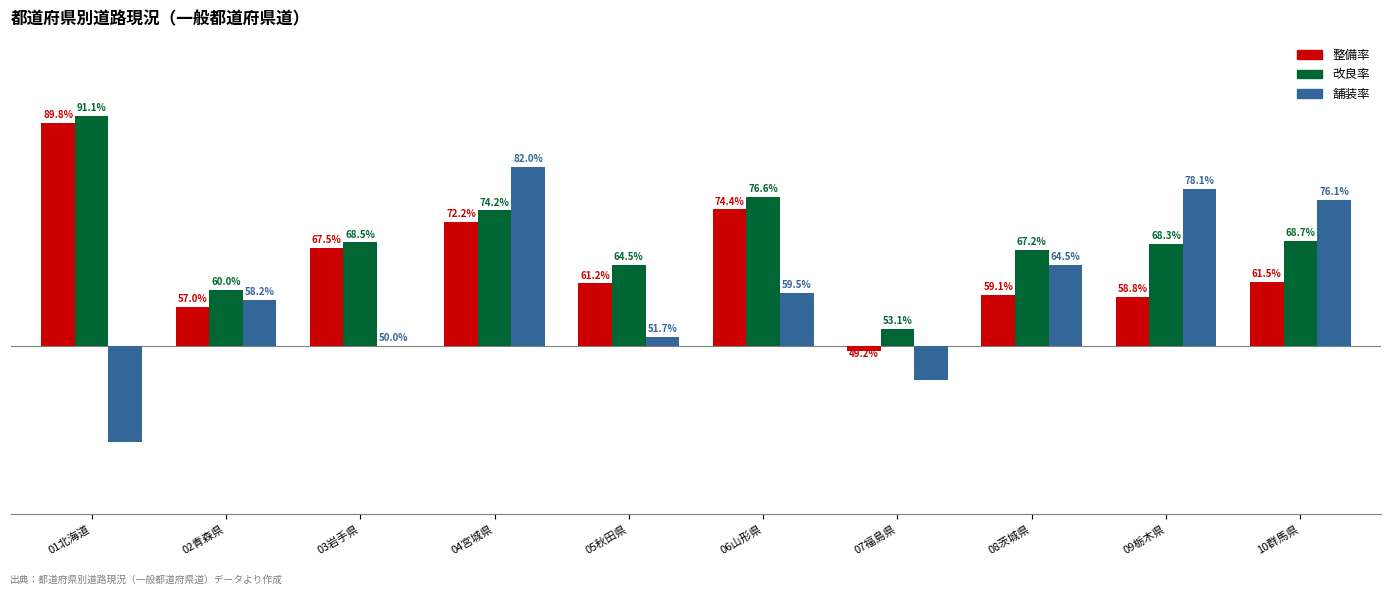

What is the minimum value shown in the chart?

-17.1